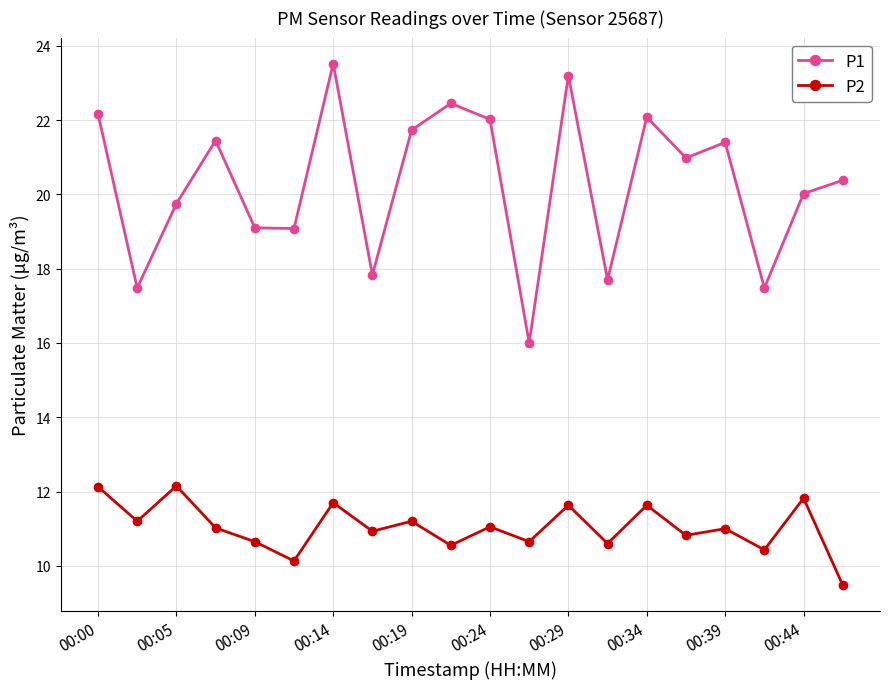

How many series are shown in this chart?

2